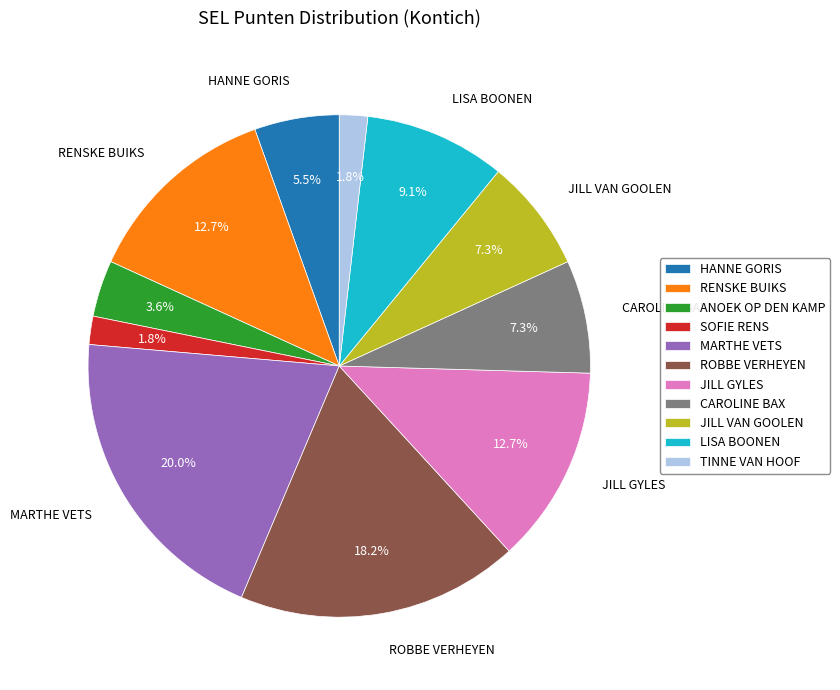

Is CAROLINE BAX the majority of the pie?

No